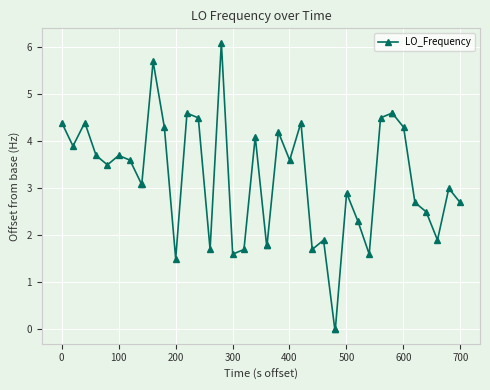

What is the maximum value shown in the chart?

6.1